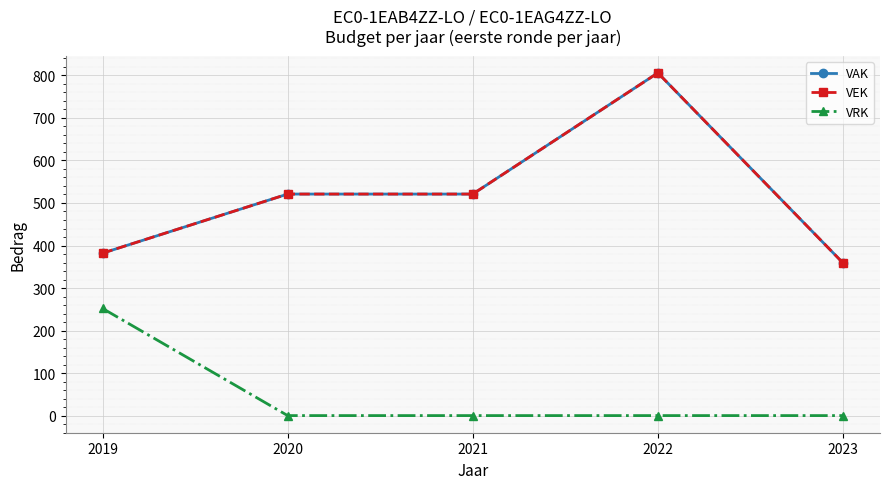

Does the chart have visible grid lines?

Yes